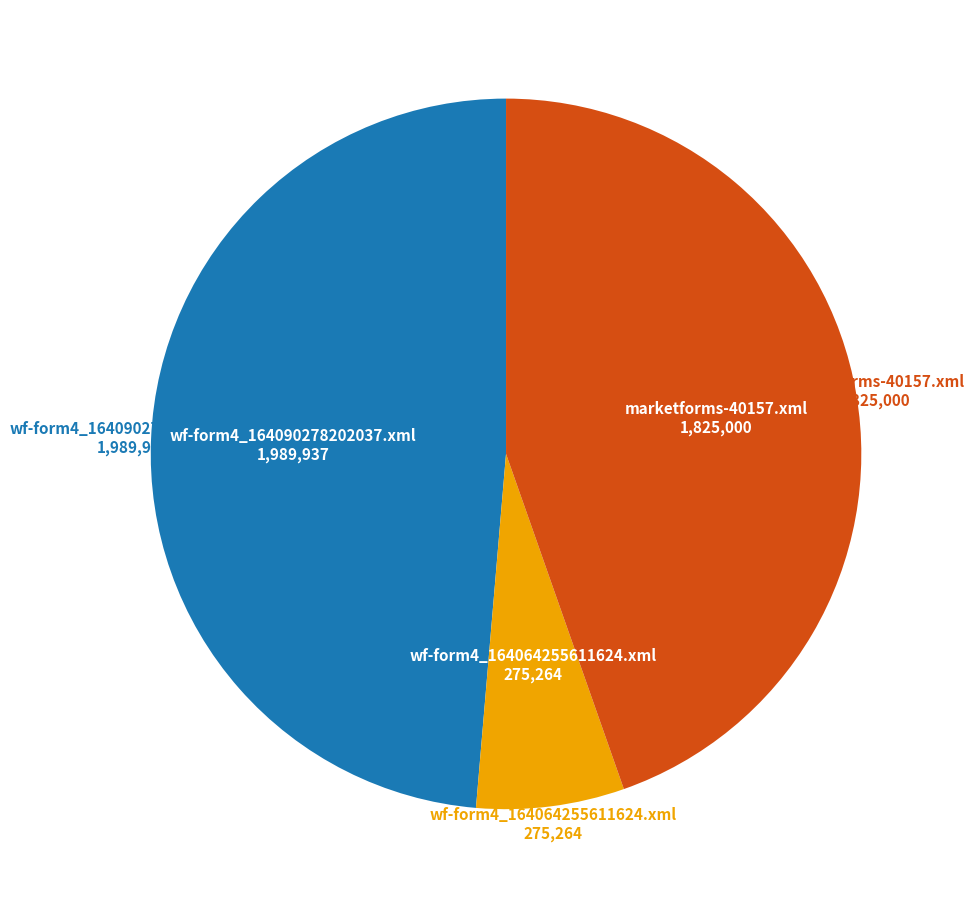

Does any single category account for the majority?

No